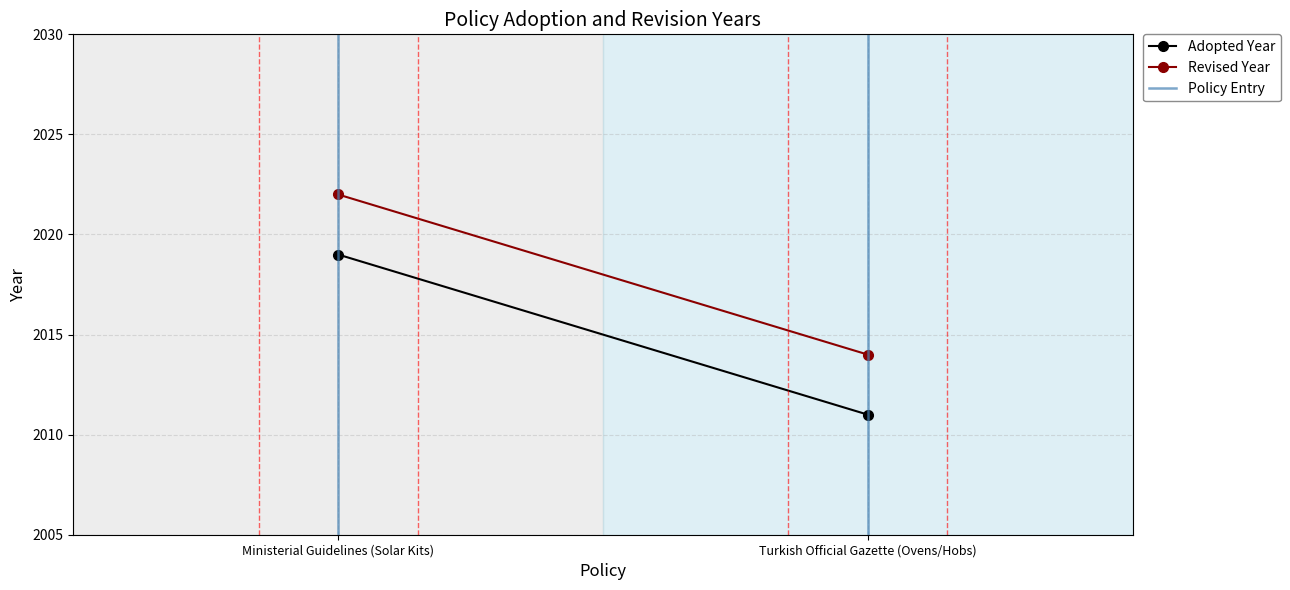

The Adopted Year series shows 2011 at Turkish Official Gazette (Ovens/Hobs). True or false?

True